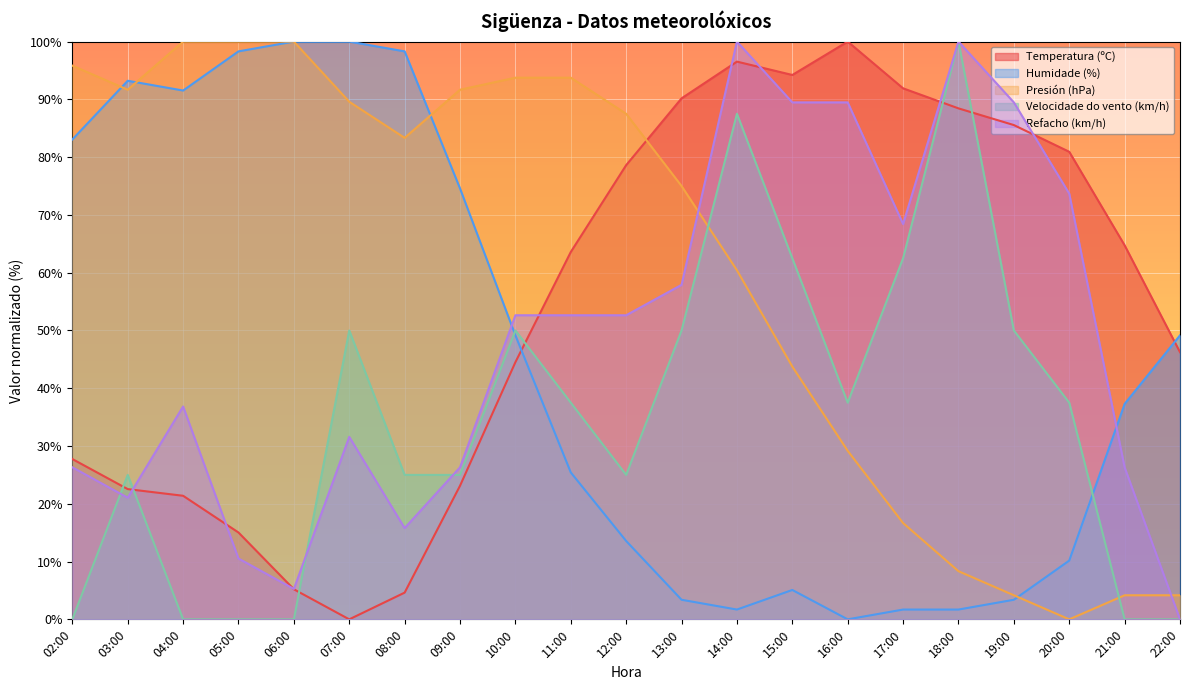

How many data points in Refacho (km/h) are less than 52?

10